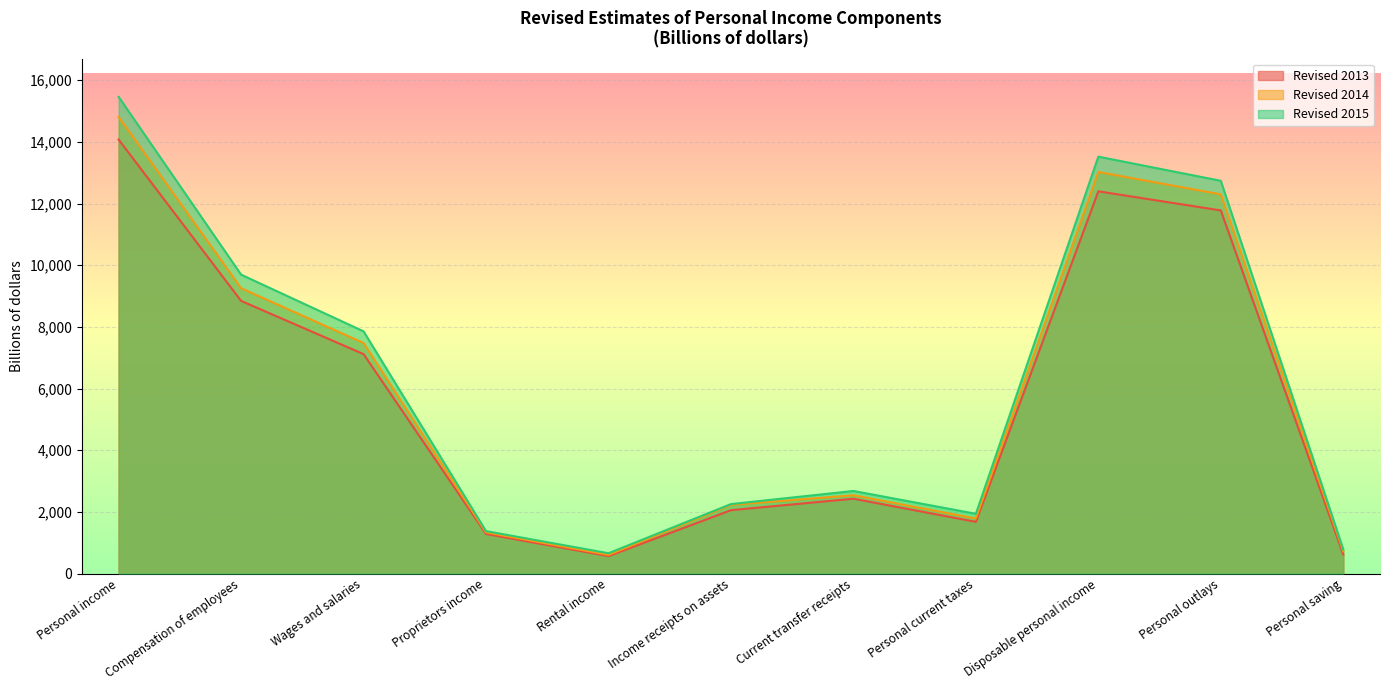

What is the lowest value of the Revised 2015 series?

659.6